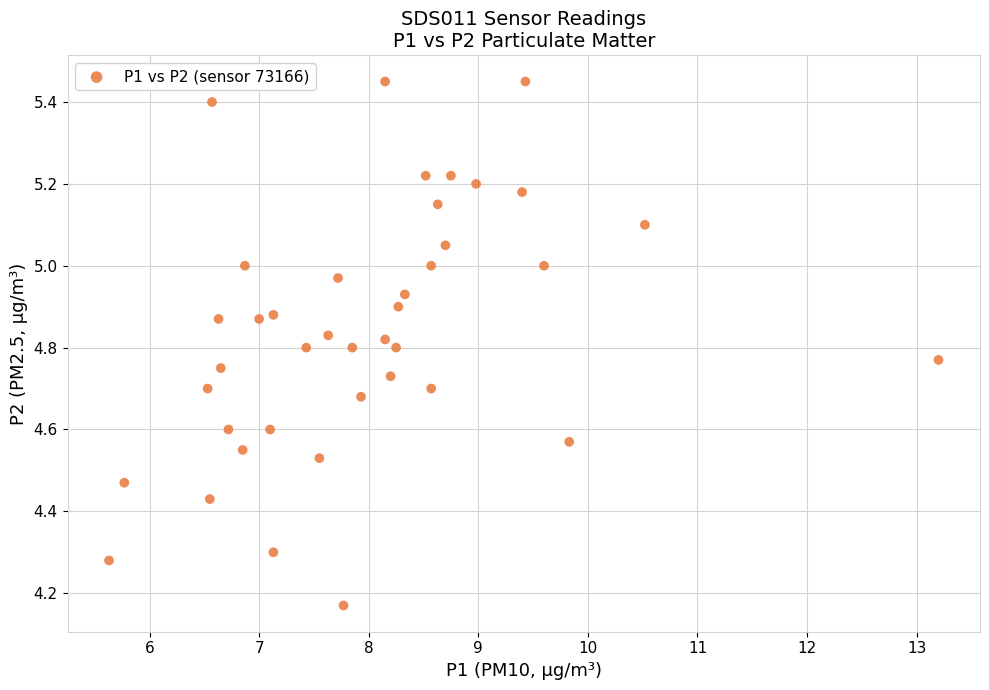

What is the range of Y values (max minus min)?

1.3